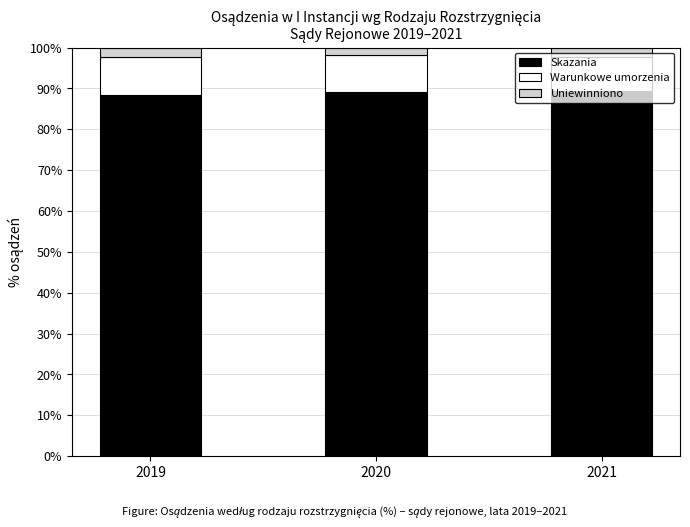

Are the bars horizontal?

No